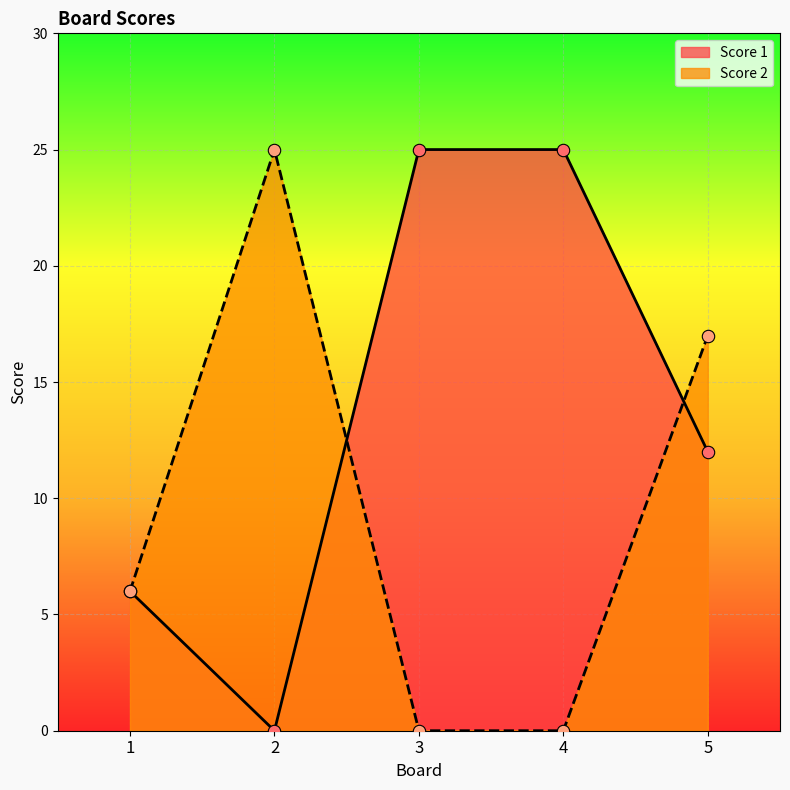

What are all the series names shown in the legend?

Score 1, Score 2